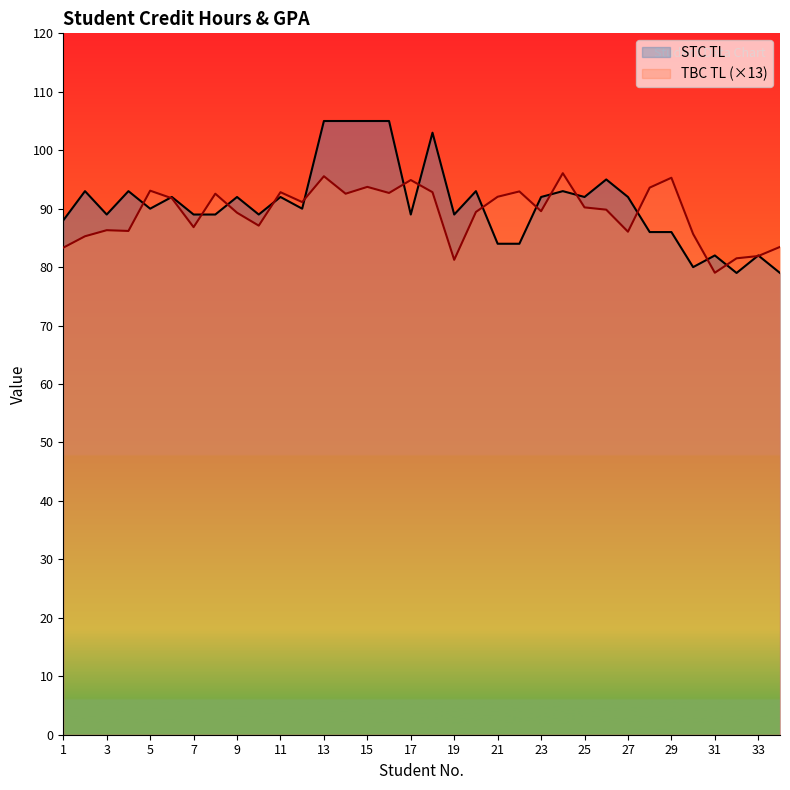

What is the difference between the maximum and minimum values in the TBC TL series?

17.0